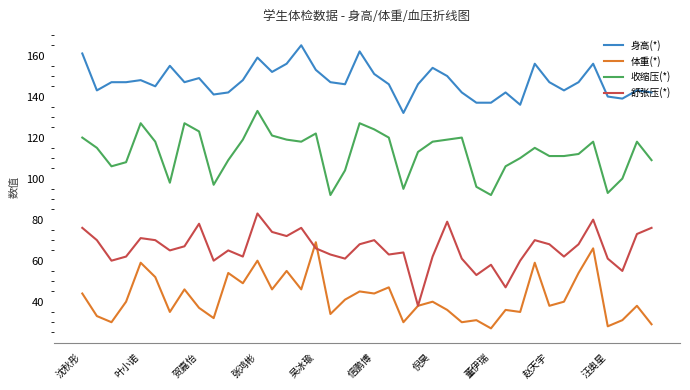

Rank the series by their average value, from highest to lowest.

身高(*), 收缩压(*), 舒张压(*), 体重(*)